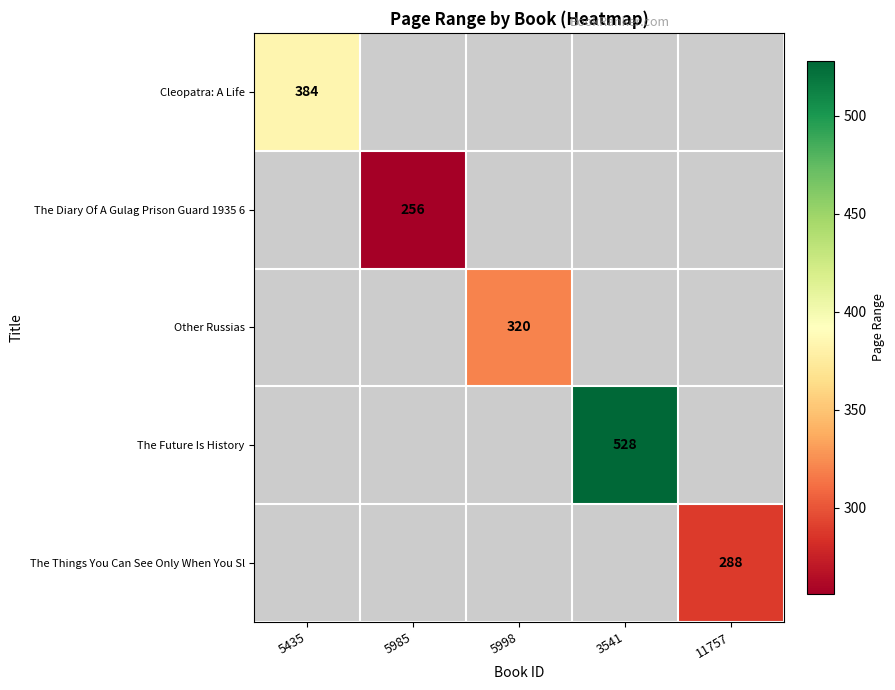

Is it true that Other Russias equals 320 at 5998?

True